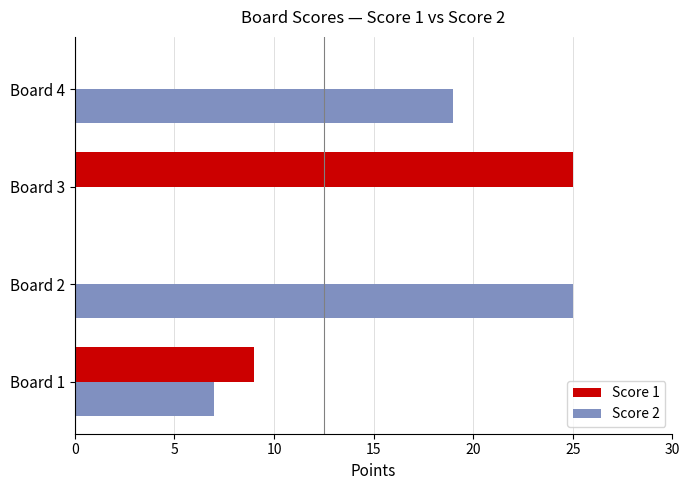

Where is Score 2 nearest to the value 12?

Board 1